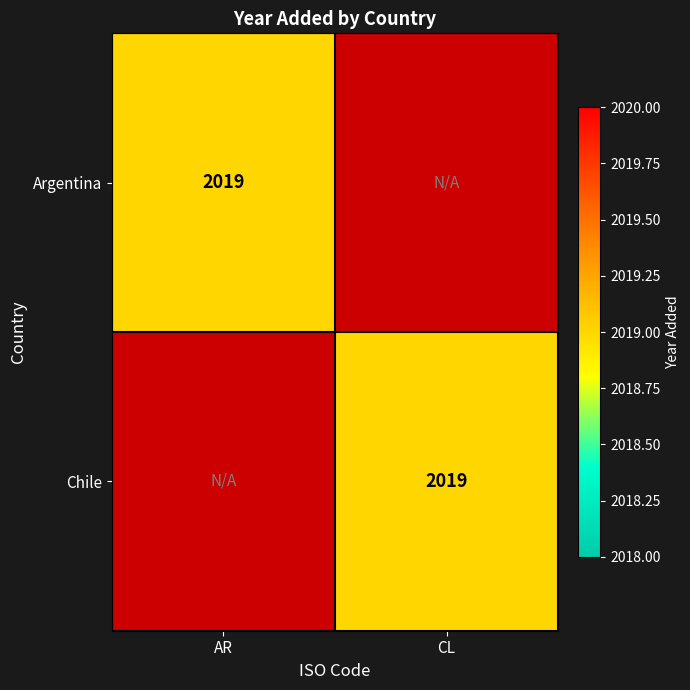

Is it true that Argentina equals 2019 at AR?

True